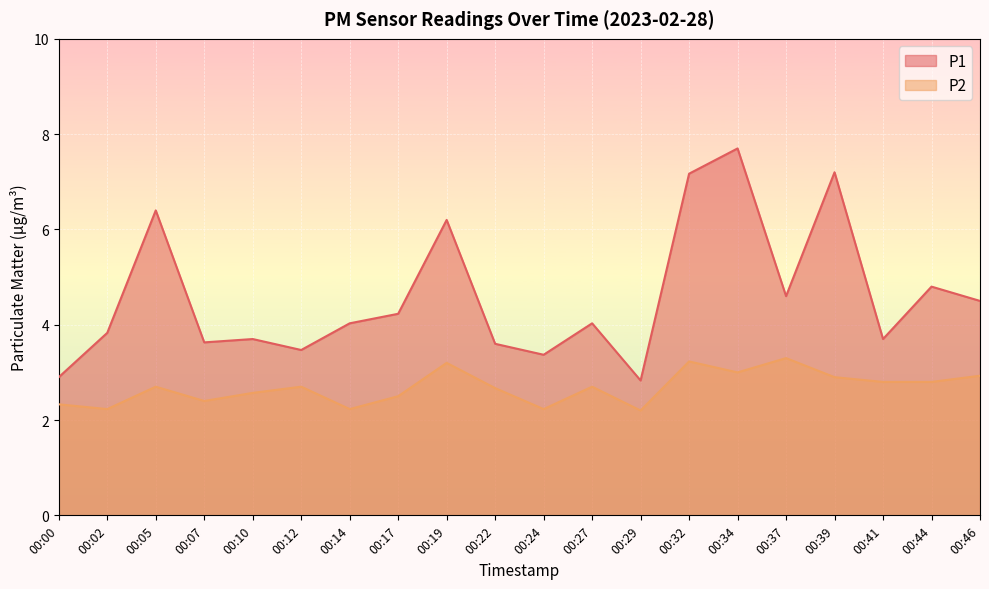

How many data points in P1 are above 4?

11